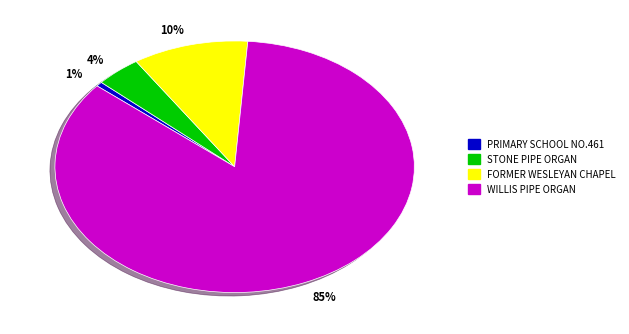

Is STONE PIPE ORGAN the majority of the pie?

No